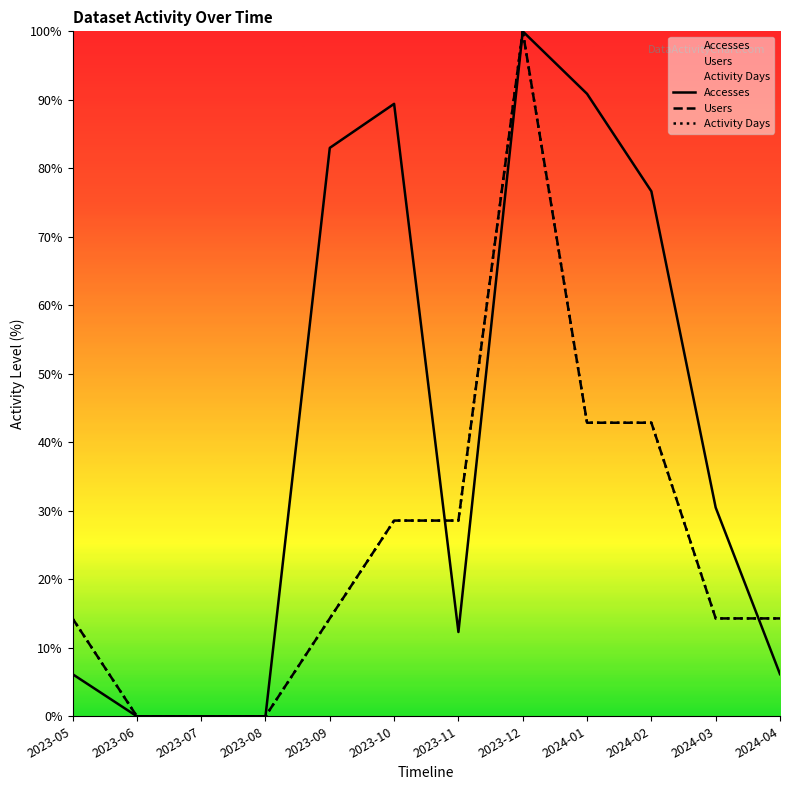

What is the total value across all series at 2023-11?

69.4